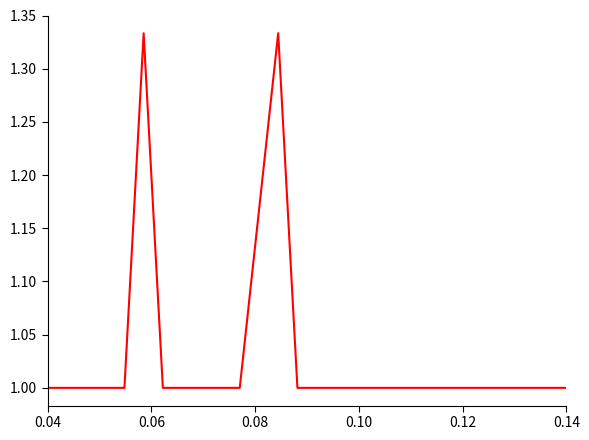

What is the minimum value shown in the chart?

1.0